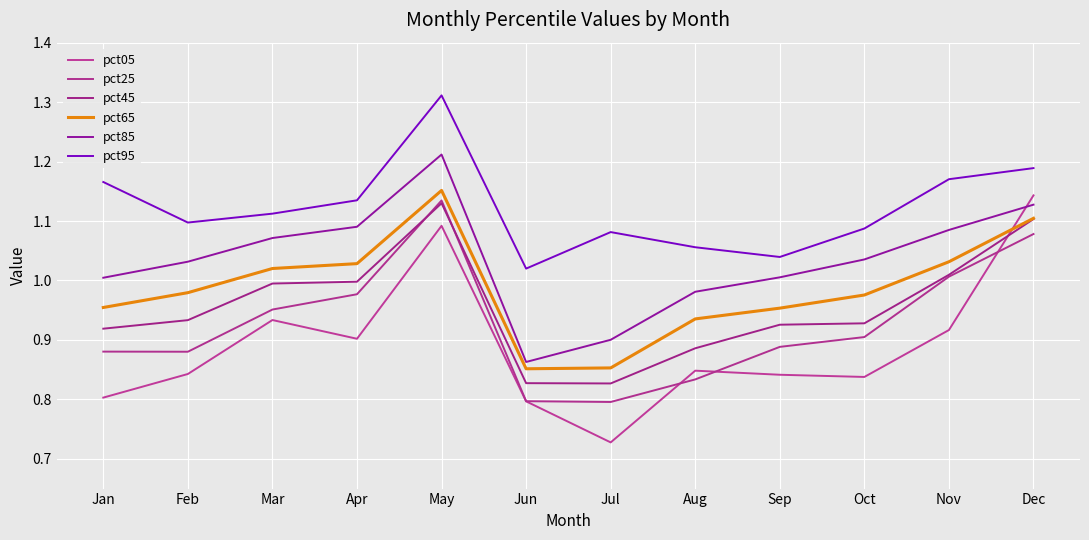

Is this an area chart (filled region under the line)?

No